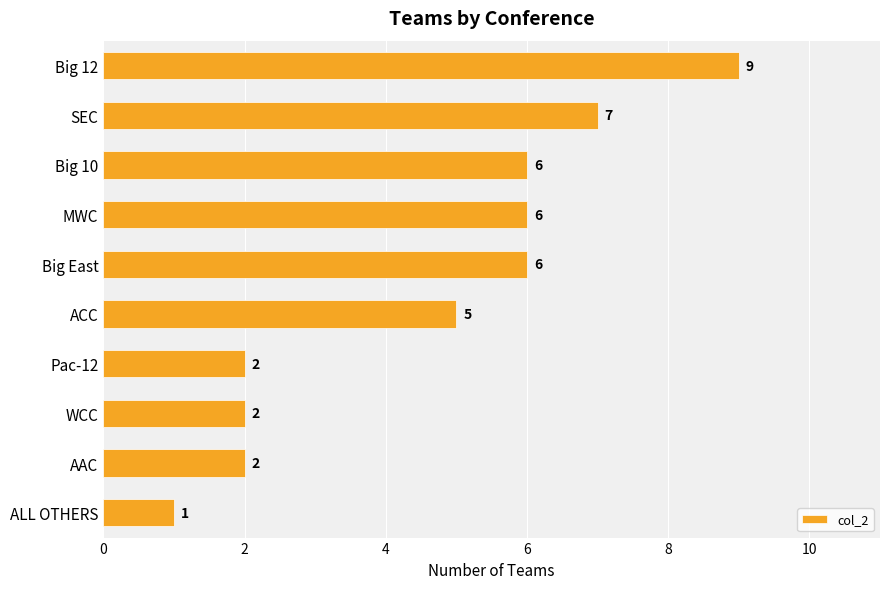

How many values are between 2 and 6?

7